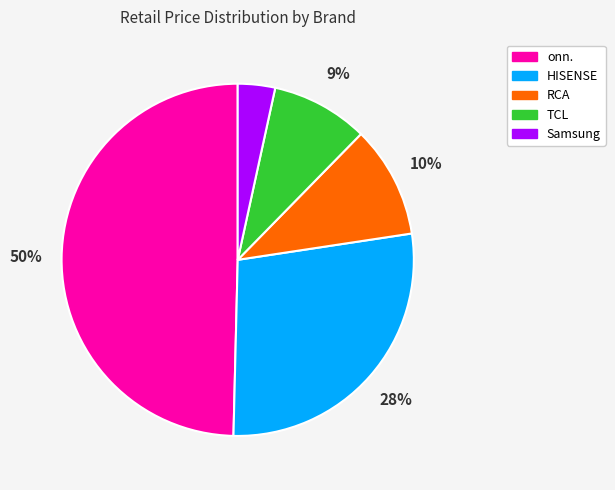

Which slice is the smallest?

Samsung